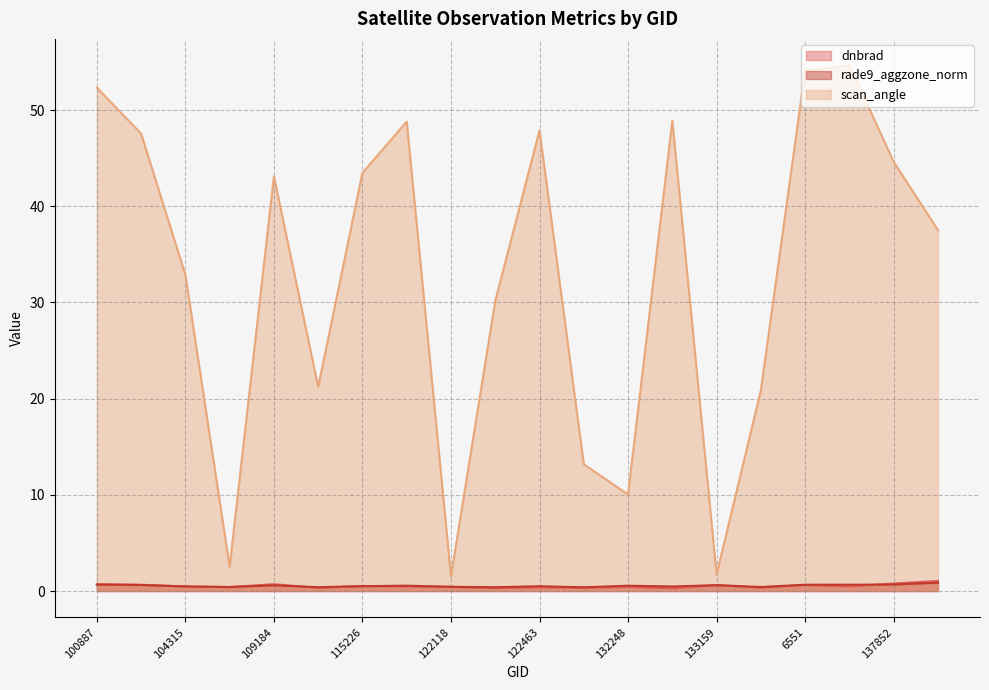

Where is scan_angle nearest to the value 28?

122289